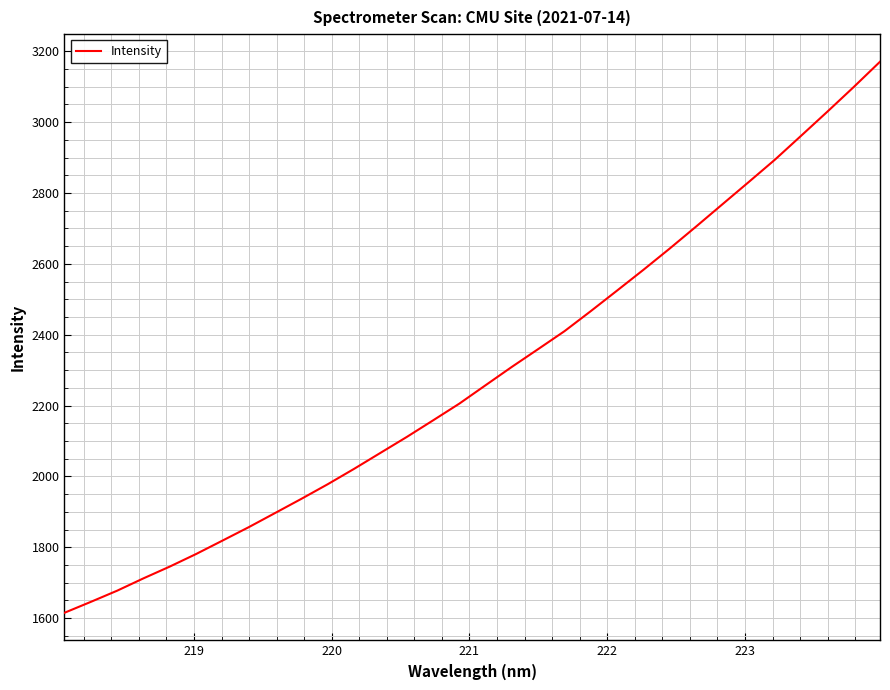

What is the smallest value displayed?

1614.9